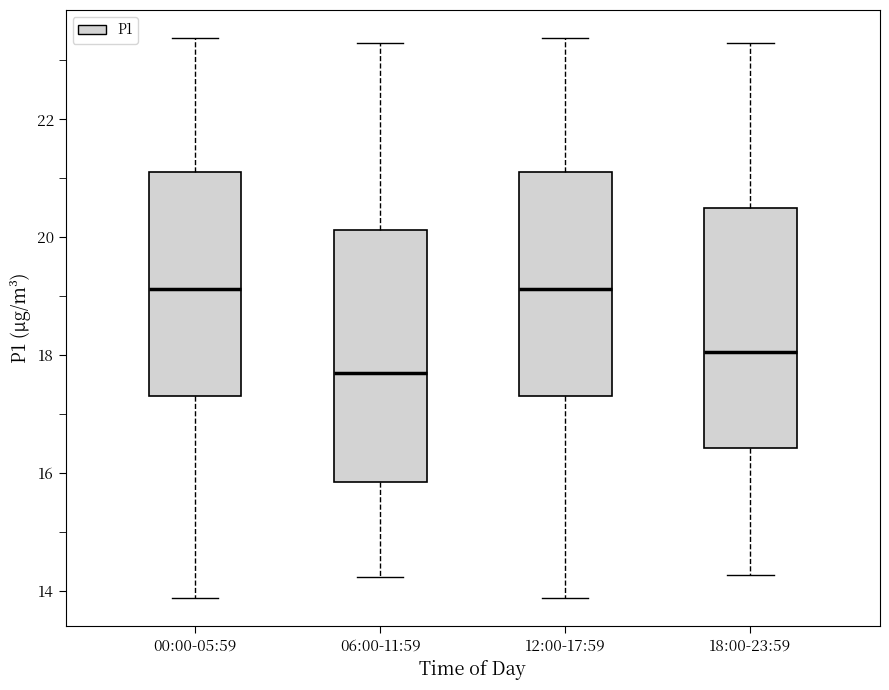

Where does the median line of the box for 12:00-17:59 sit on the y-axis? The values are not printed on the chart, so give them approximately, as read against the axis.

19.2